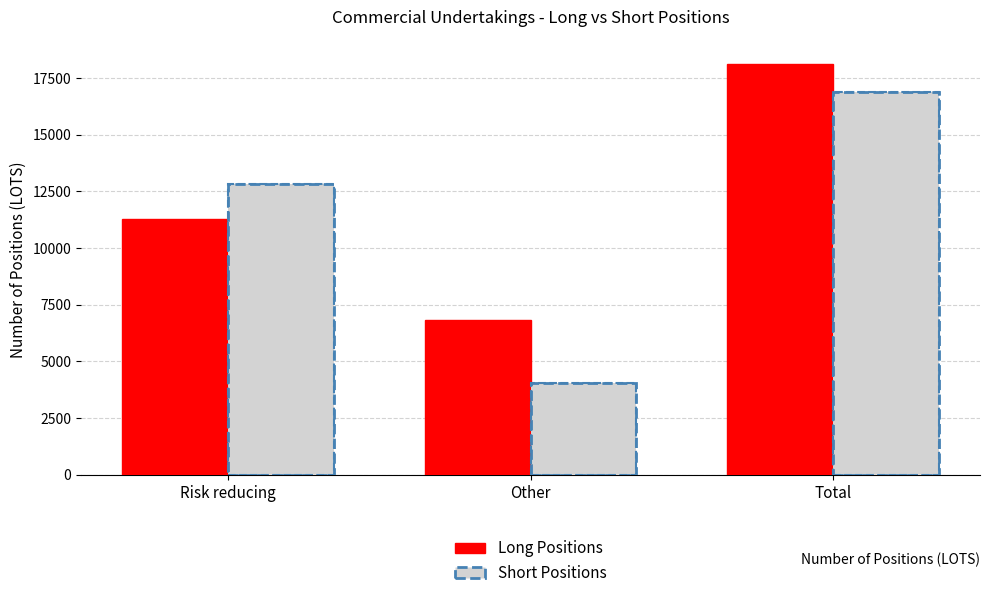

What is the label of the 1st bar from the right?

Total